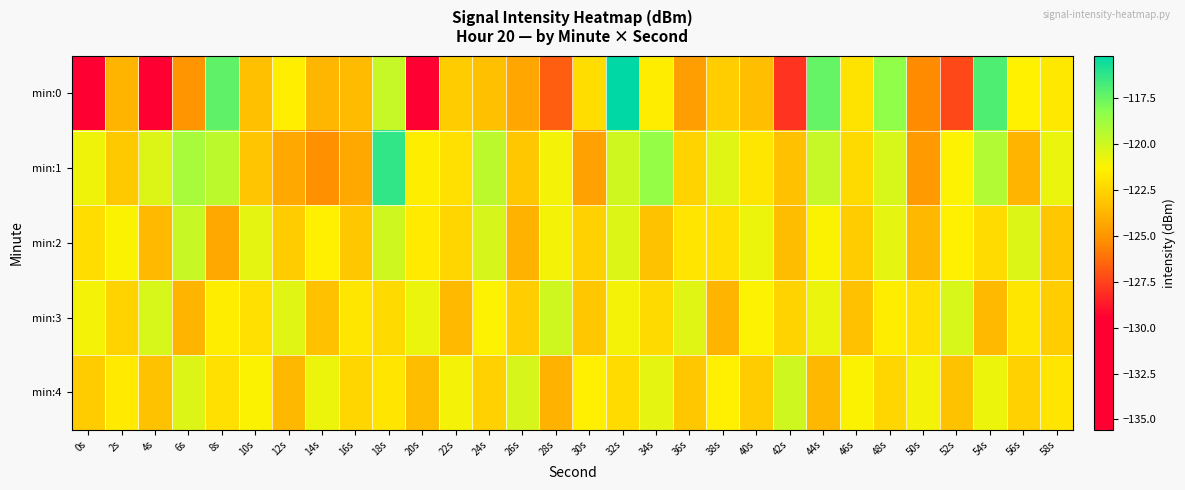

Which series has the widest spread of values?

min:0